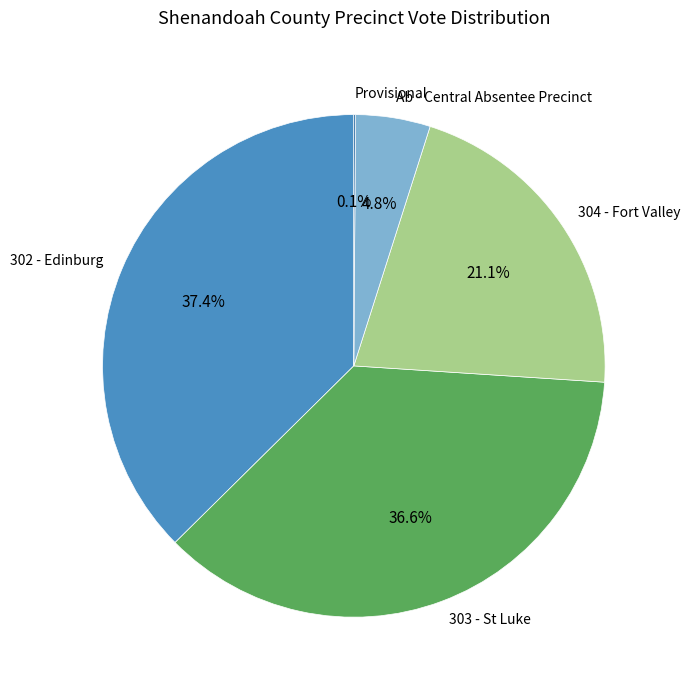

To the nearest percent, what is the difference between the largest and smallest slice percentages?

37%